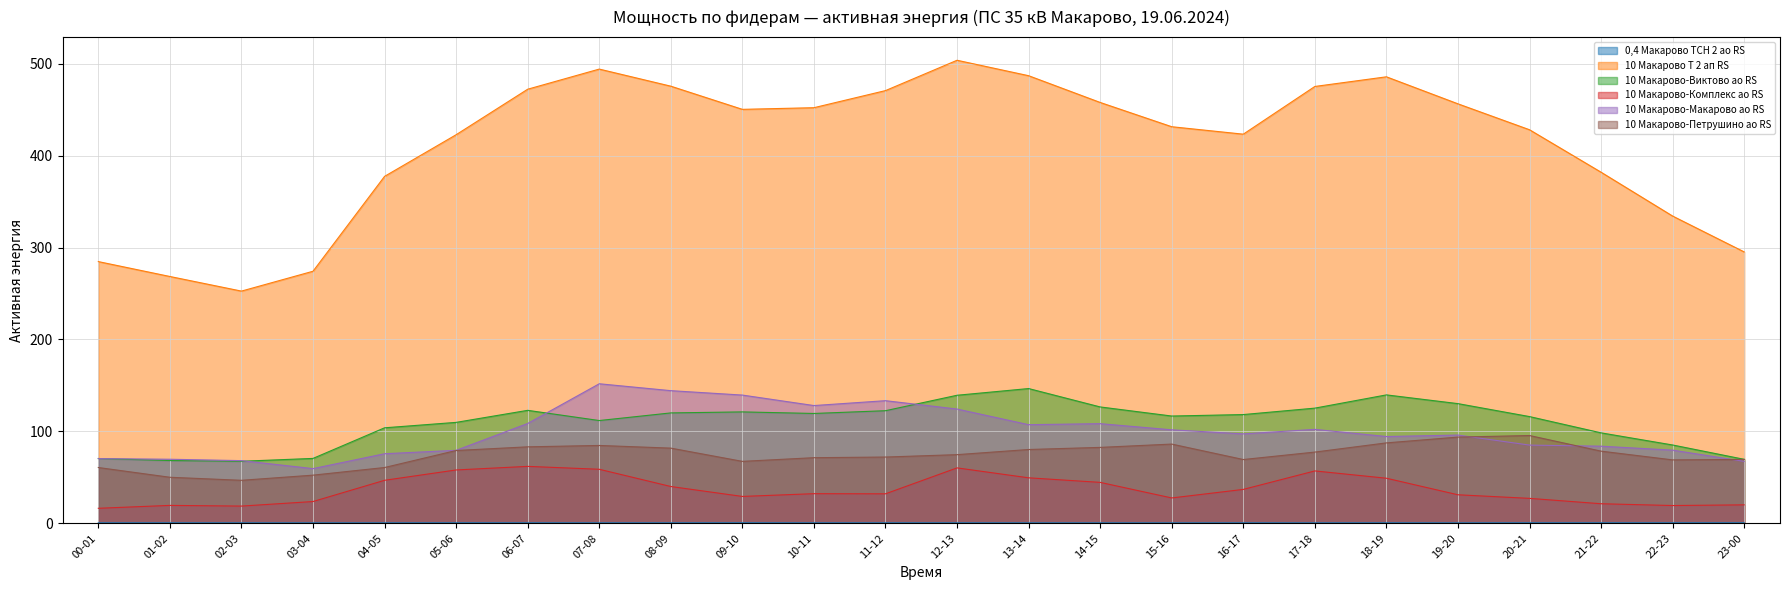

At which label does 10 Макарово-Виктово ао RS first exceed 118?

06-07